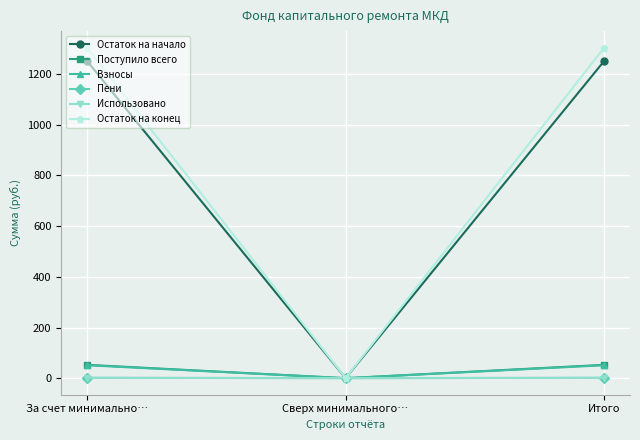

Does the chart display data point markers on the line(s)?

Yes